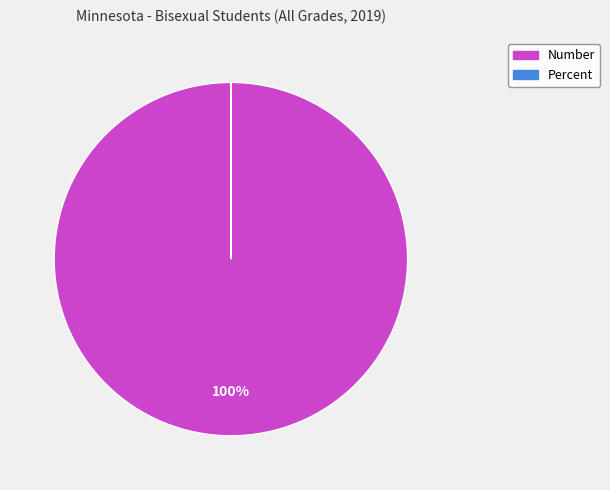

Which category has the biggest portion of the pie?

Number